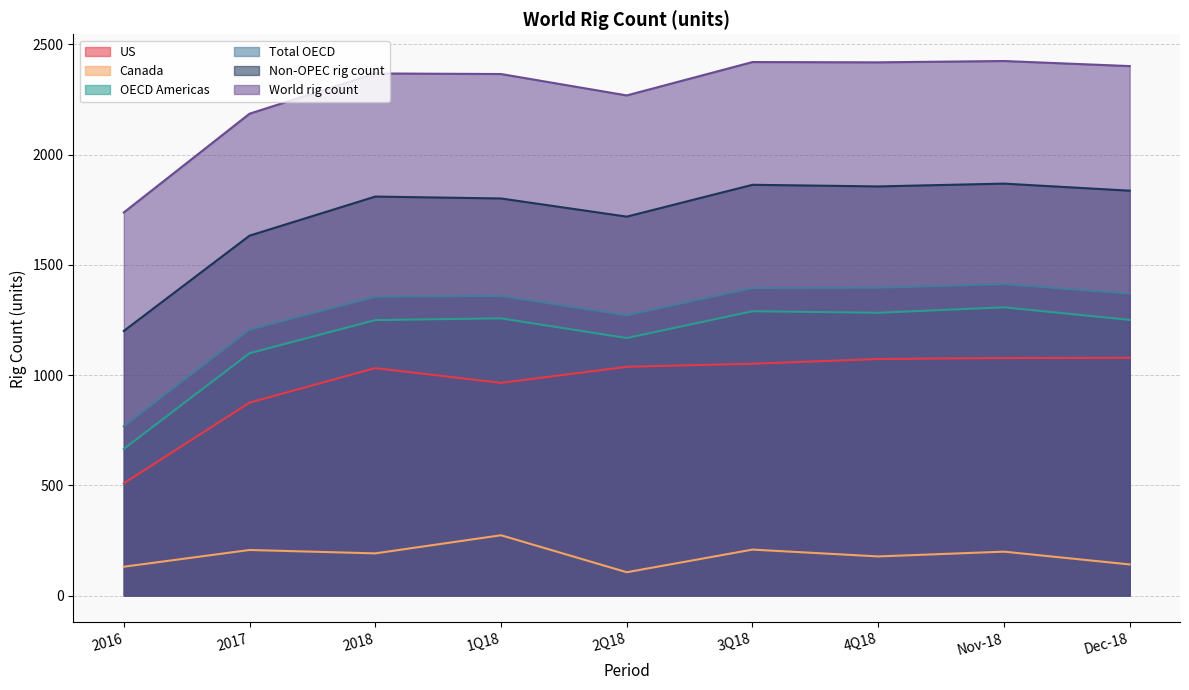

What is the average value of the Non-OPEC rig count series?

1731.4